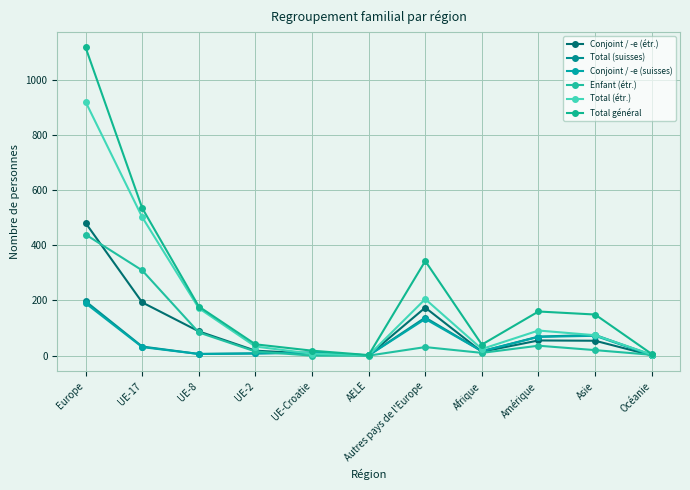

Between Asie and Océanie, which series saw the biggest shift?

Total général